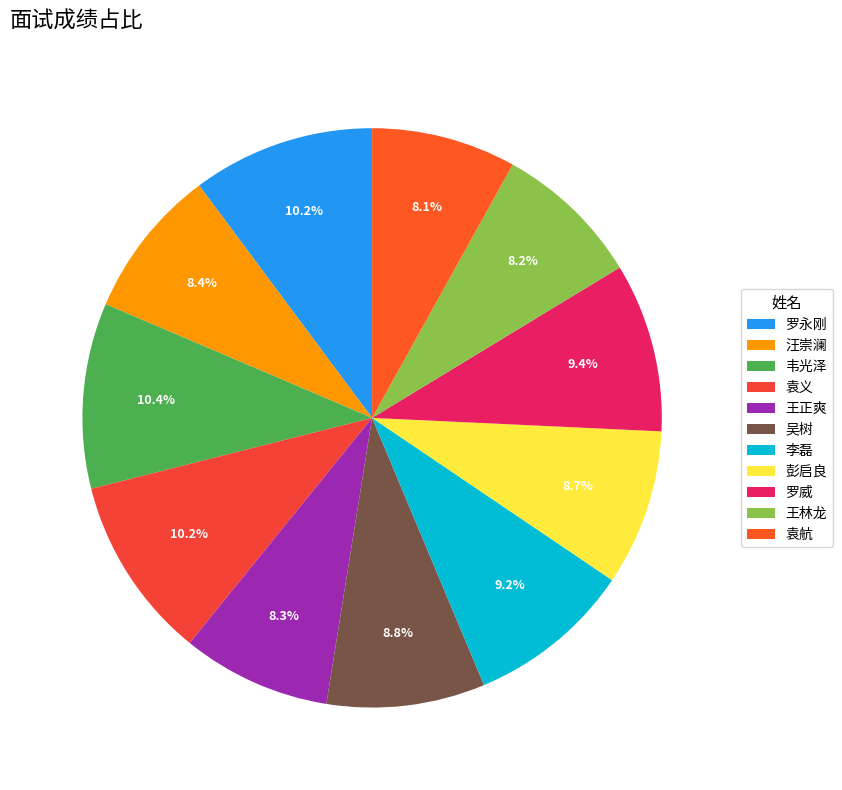

The 罗永刚 slice represents 10% of the pie. True or false?

True